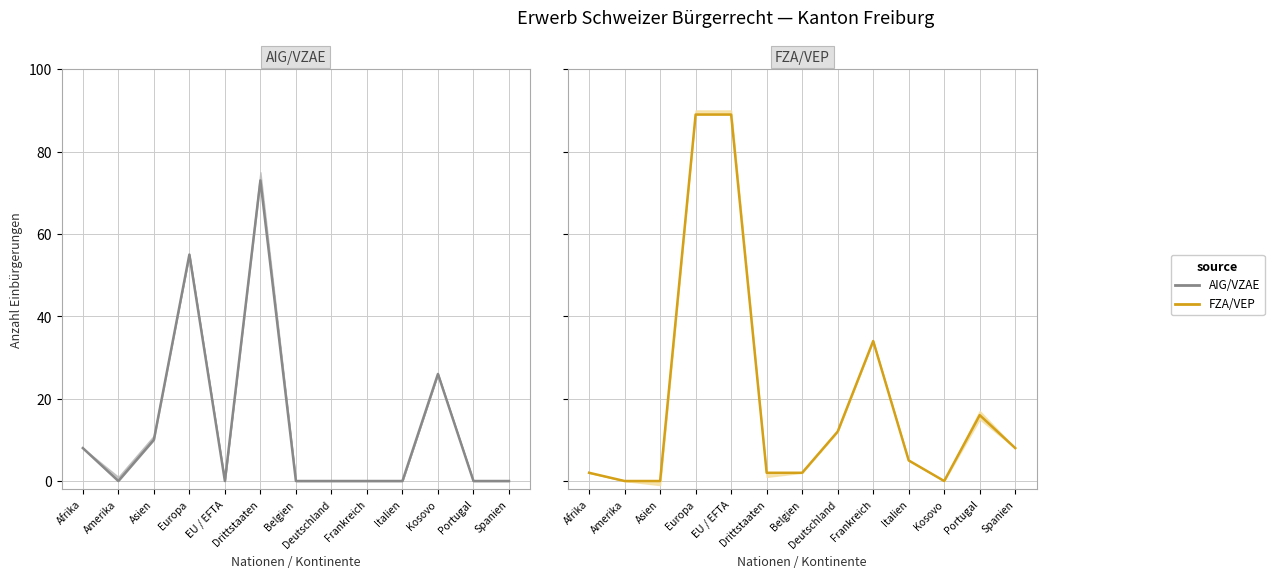

At which category is the sum across all series the highest?

Europa